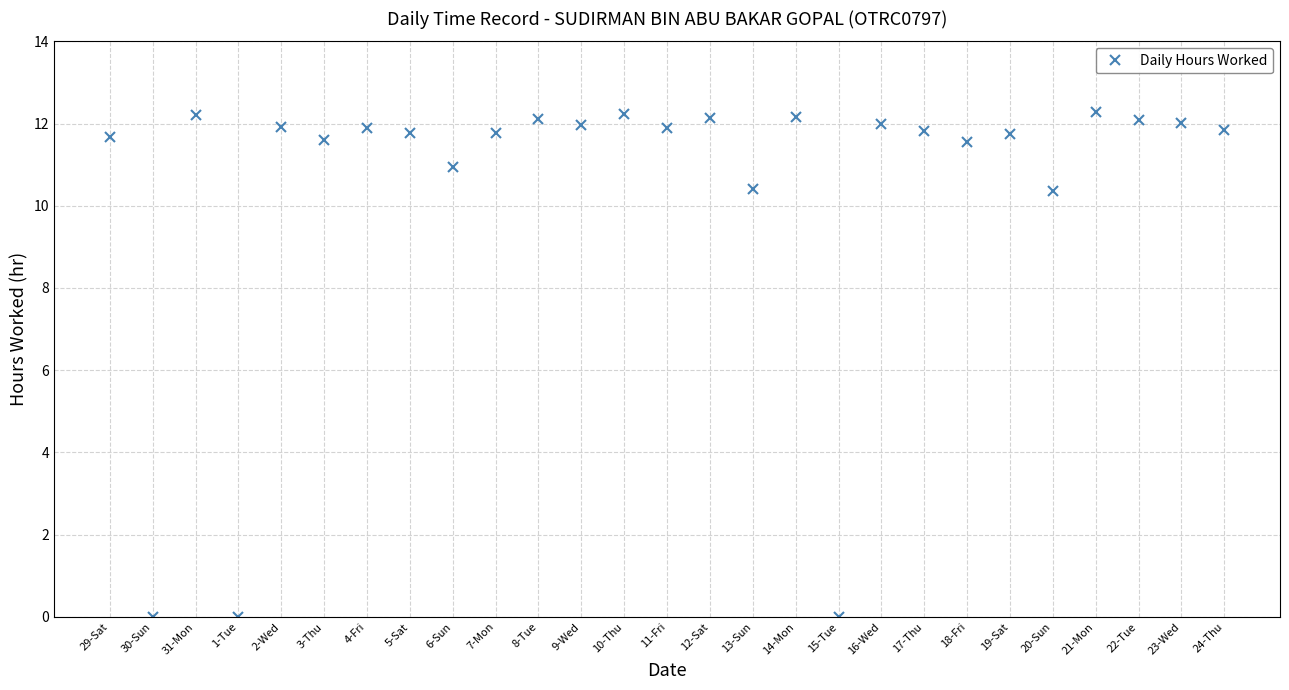

The value at 31-Mon is 21.0. True or false?

False